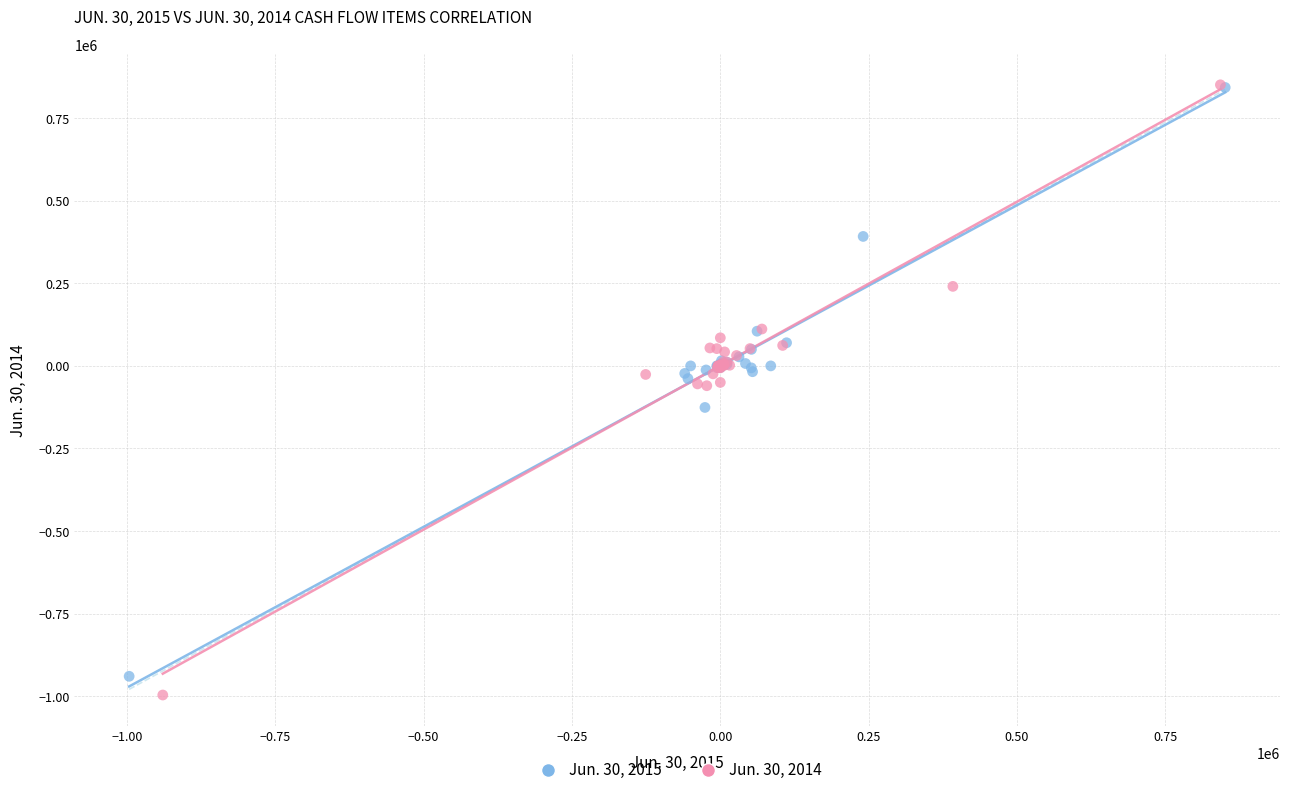

Which series has the widest spread of Y values?

Jun. 30, 2014